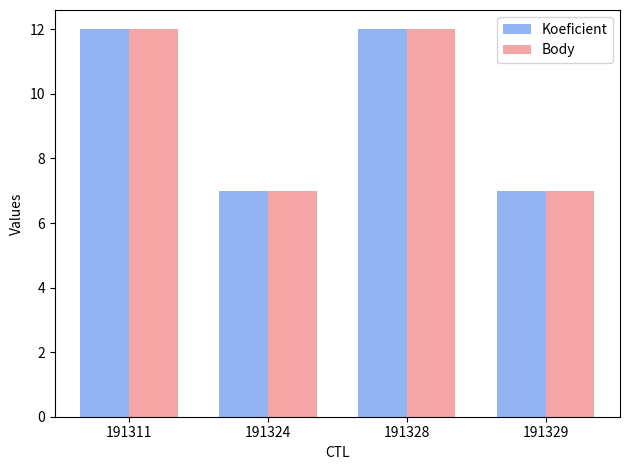

The value of Koeficient at 191328 is 5. True or false?

False